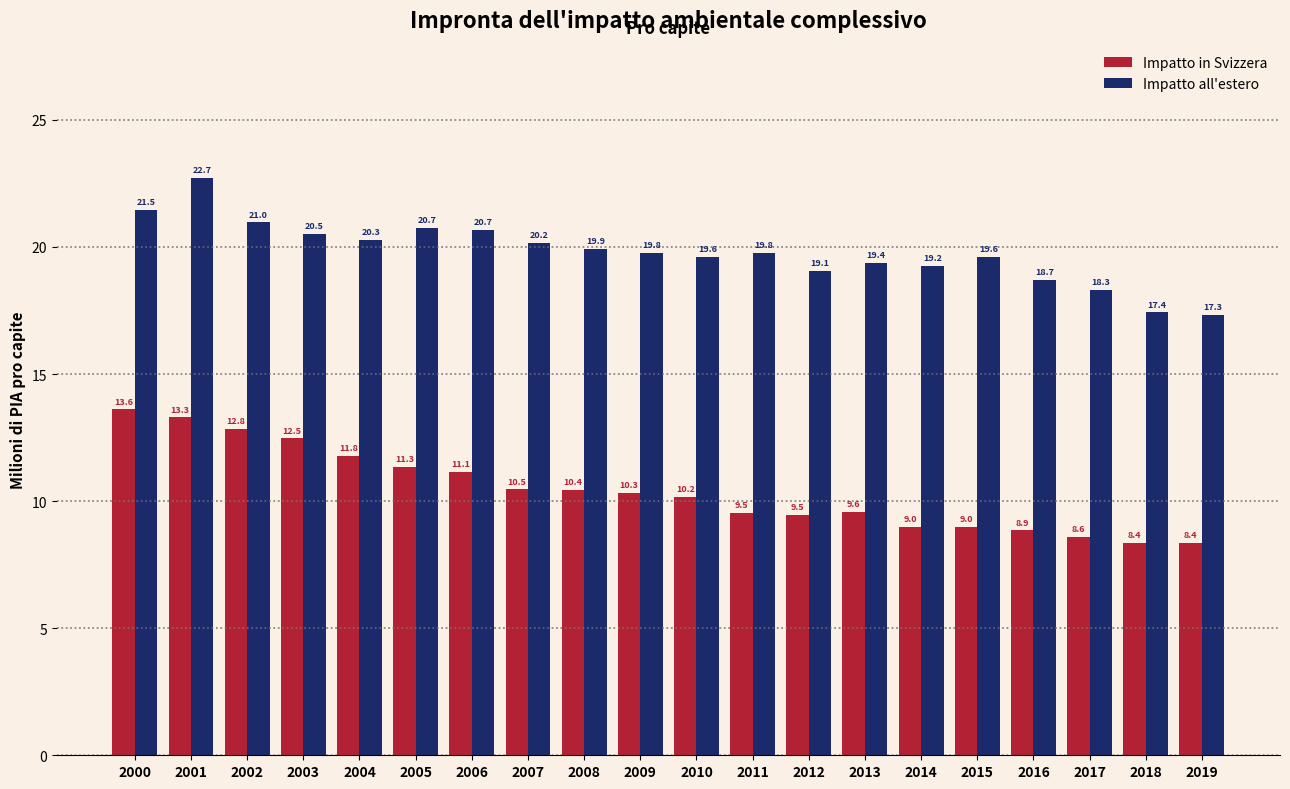

Reading right to left, list all the values displayed in this chart.

Impatto in Svizzera: 2019=8.4	2018=8.4	2017=8.6	2016=8.9	2015=9.0	2014=9.0	2013=9.6	2012=9.5	2011=9.5	2010=10.2	2009=10.3	2008=10.4	2007=10.5	2006=11.1	2005=11.3	2004=11.8	2003=12.5	2002=12.8	2001=13.3	2000=13.6
Impatto all'estero: 2019=17.3	2018=17.4	2017=18.3	2016=18.7	2015=19.6	2014=19.2	2013=19.4	2012=19.1	2011=19.8	2010=19.6	2009=19.8	2008=19.9	2007=20.2	2006=20.7	2005=20.7	2004=20.3	2003=20.5	2002=21.0	2001=22.7	2000=21.5